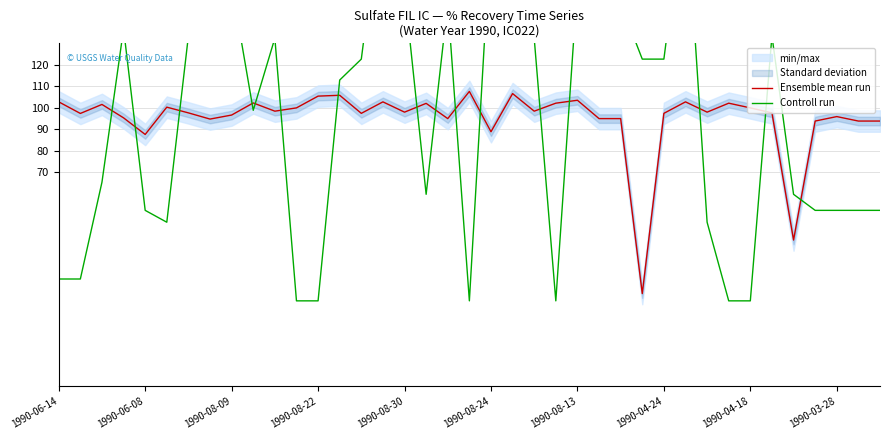

Which category has the highest value across all series?

15